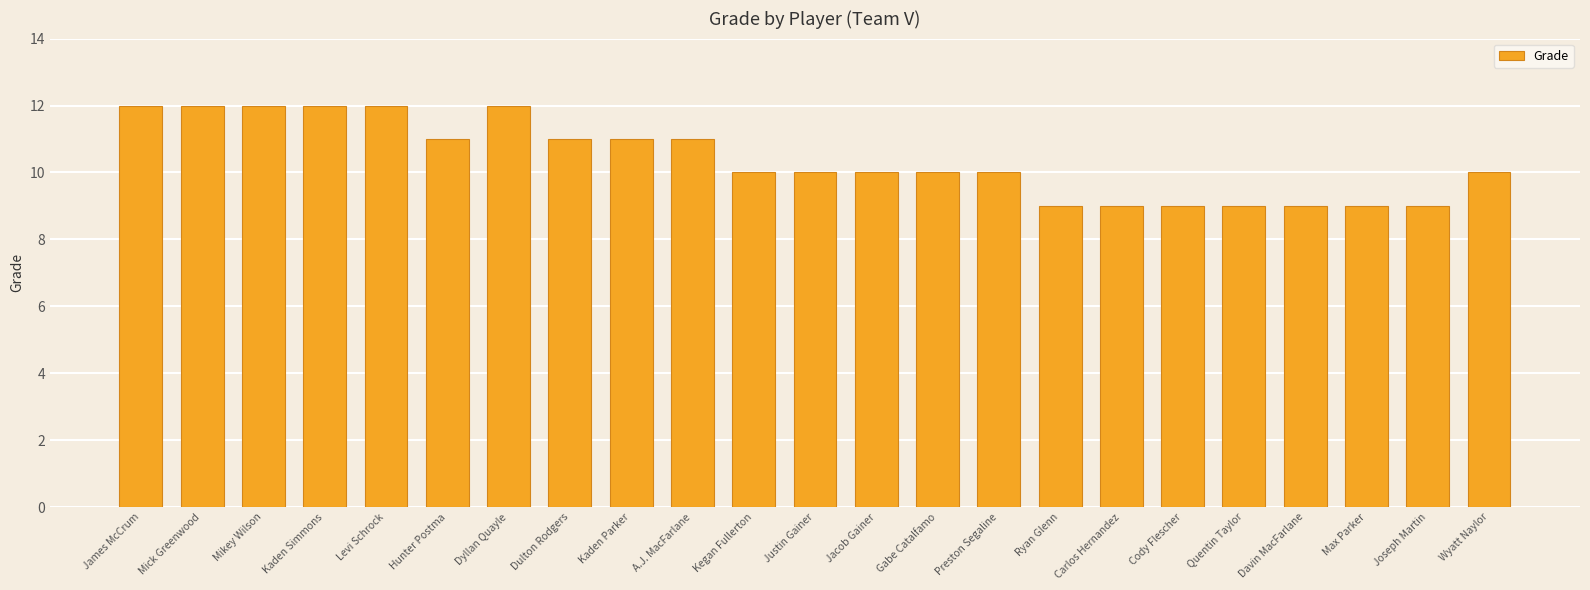

Reading left to right, transcribe all the data shown in this chart.

James McCrum=12	Mick Greenwood=12	Mikey Wilson=12	Kaden Simmons=12	Levi Schrock=12	Hunter Postma=11	Dyllan Quayle=12	Dulton Rodgers=11	Kaden Parker=11	A.J. MacFarlane=11	Kegan Fullerton=10	Justin Gainer=10	Jacob Gainer=10	Gabe Catalfamo=10	Preston Segaline=10	Ryan Glenn=9	Carlos Hernandez=9	Cody Flescher=9	Quentin Taylor=9	Davin MacFarlane=9	Max Parker=9	Joseph Martin=9	Wyatt Naylor=10